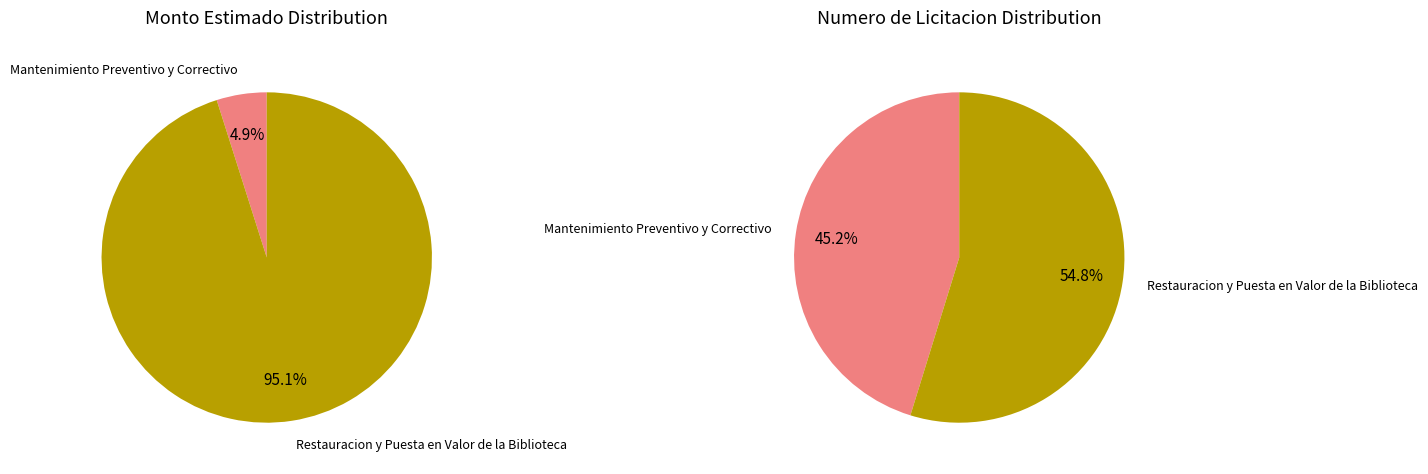

How many segments does this pie chart have?

2